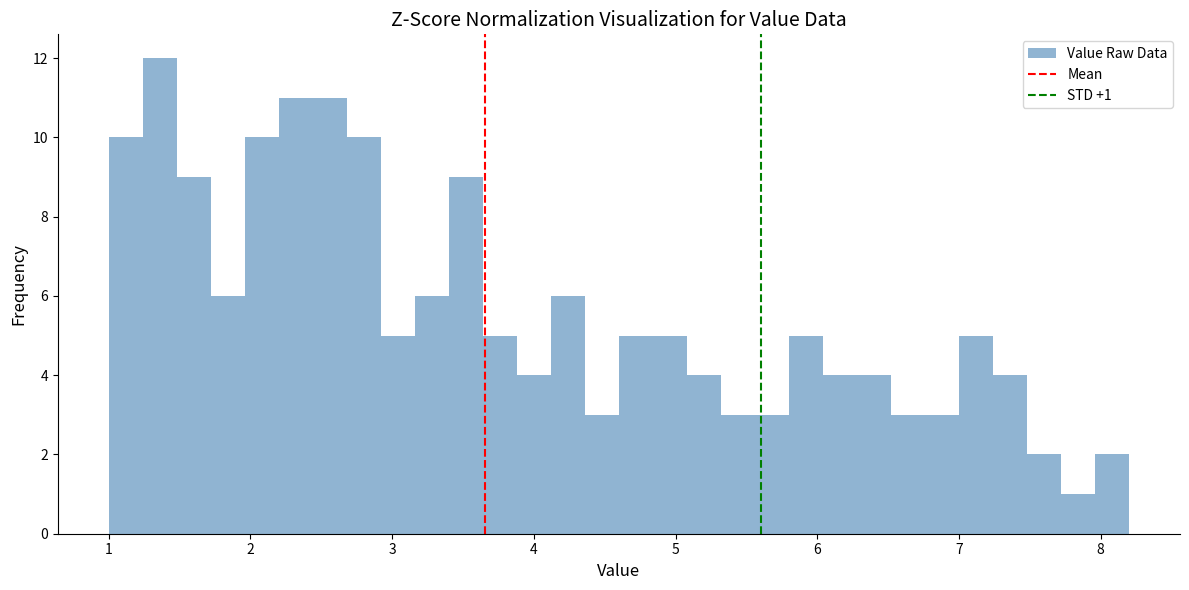

Read against the x-axis, roughly where is the centre of the tallest bar?

1.4